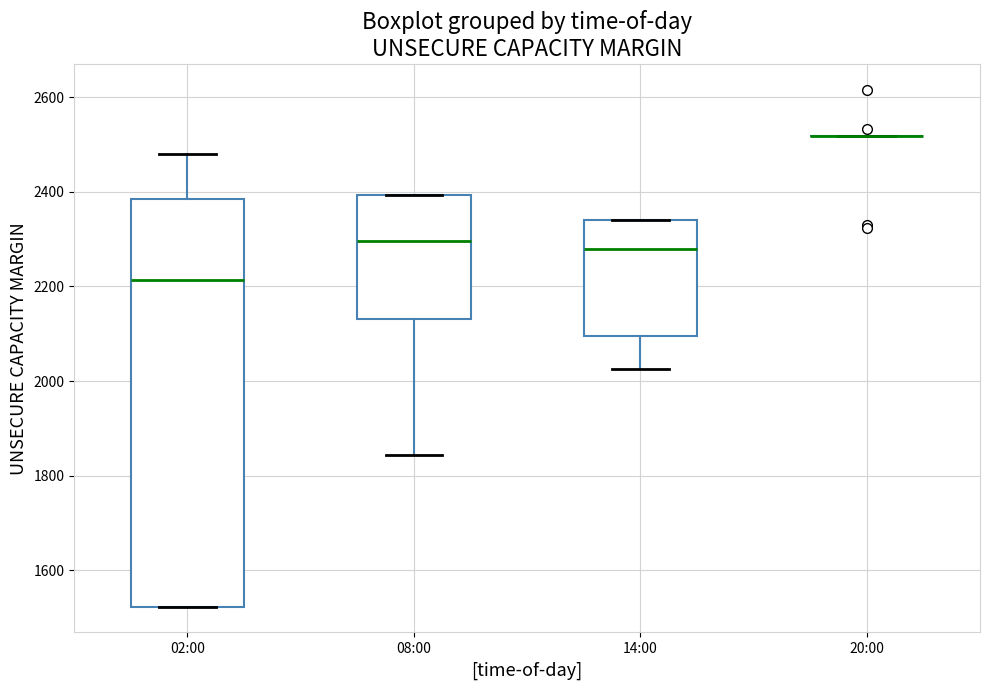

Reading left to right, read every box against the y-axis: the position of its median line, the range the box covers, and the ends of its whiskers. The values are not printed on the chart, so give them approximately, as read against the axis.

02:00: median 2220, box 1520 to 2380, whiskers 1520 to 2480
08:00: median 2300, box 2140 to 2400, whiskers 1840 to 2400
14:00: median 2280, box 2100 to 2340, whiskers 2020 to 2340
20:00: box collapsed to a line at 2520, whiskers 2520 to 2520